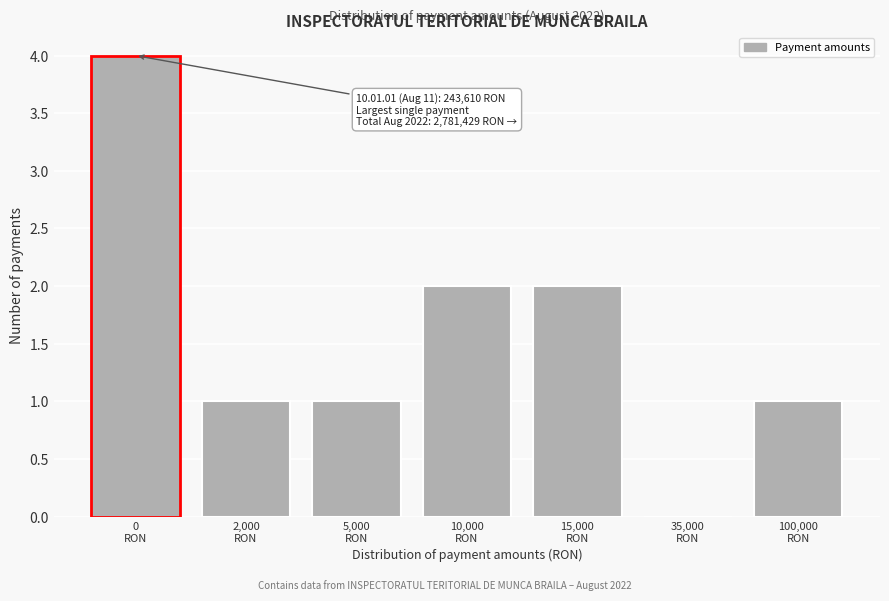

What is the greatest value displayed?

4